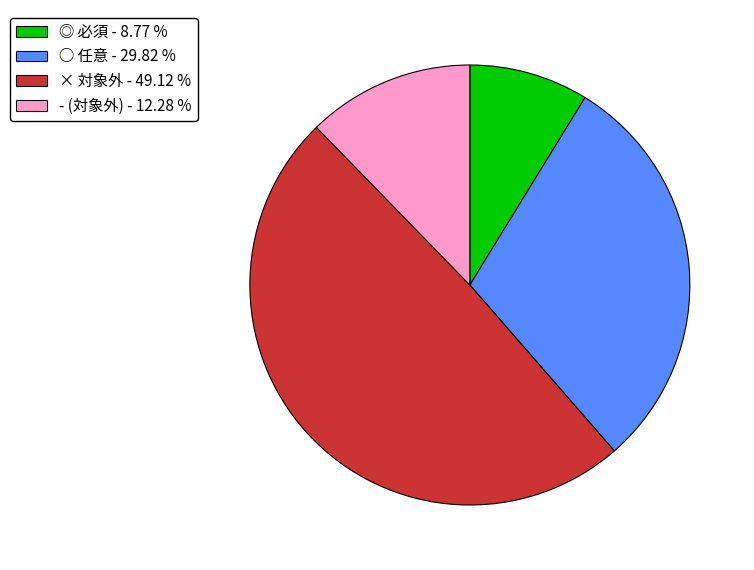

Rank the categories by value from lowest to highest.

◎ 必須 - 8.77 %, - (対象外) - 12.28 %, ○ 任意 - 29.82 %, × 対象外 - 49.12 %